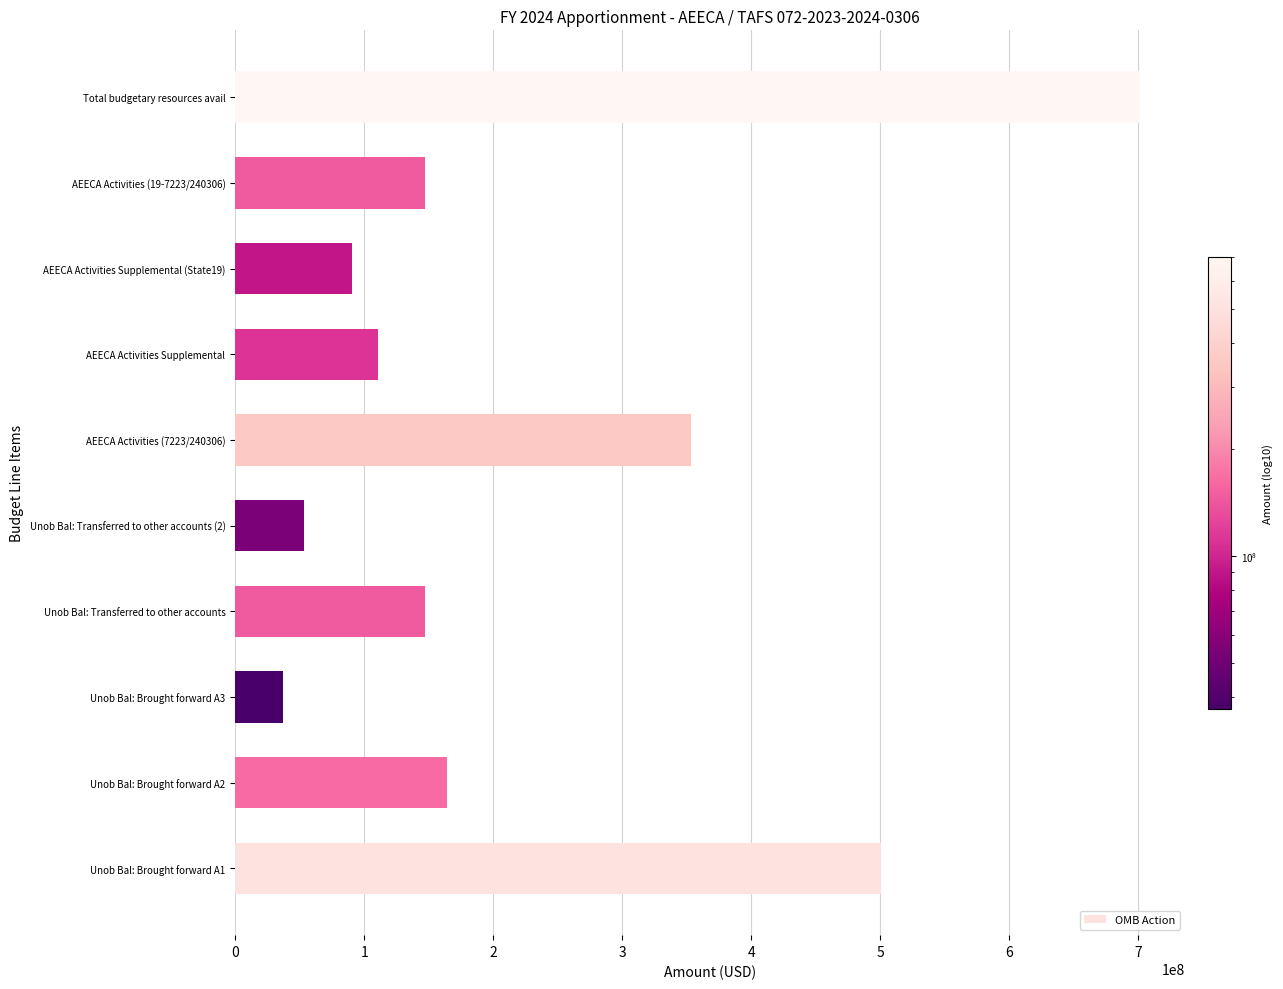

What is the minimum value shown in the chart?

37006990